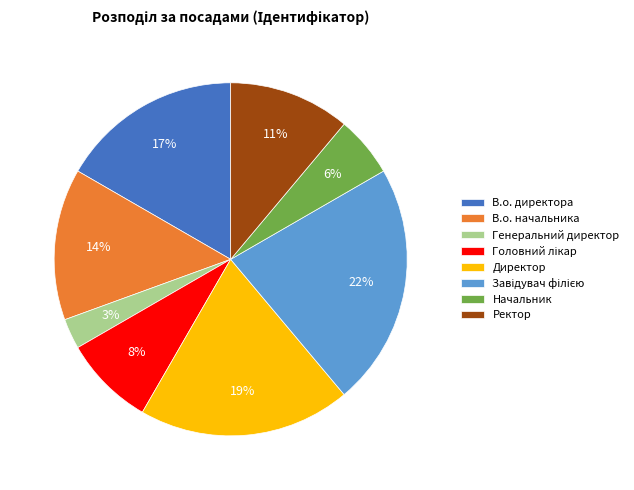

Between Начальник and Ректор, which is larger?

Ректор